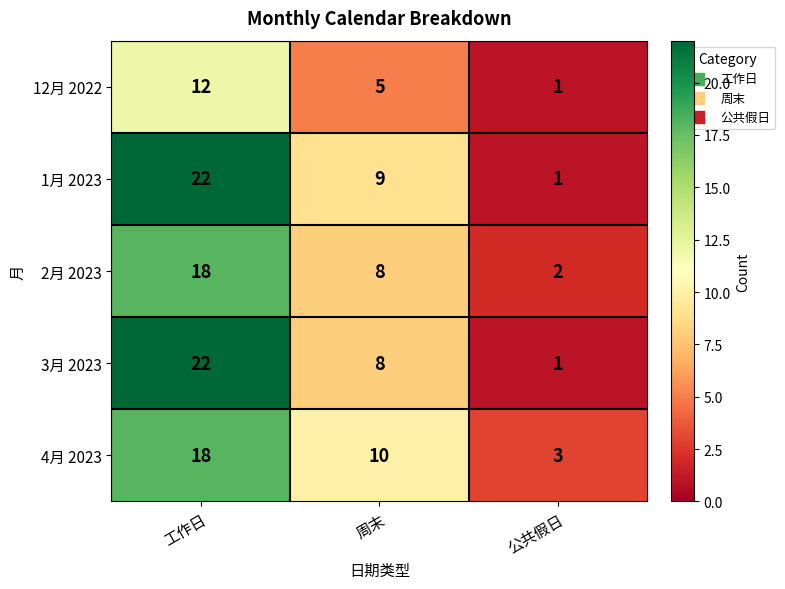

Which category has the lowest value in the 2月 2023 series?

公共假日